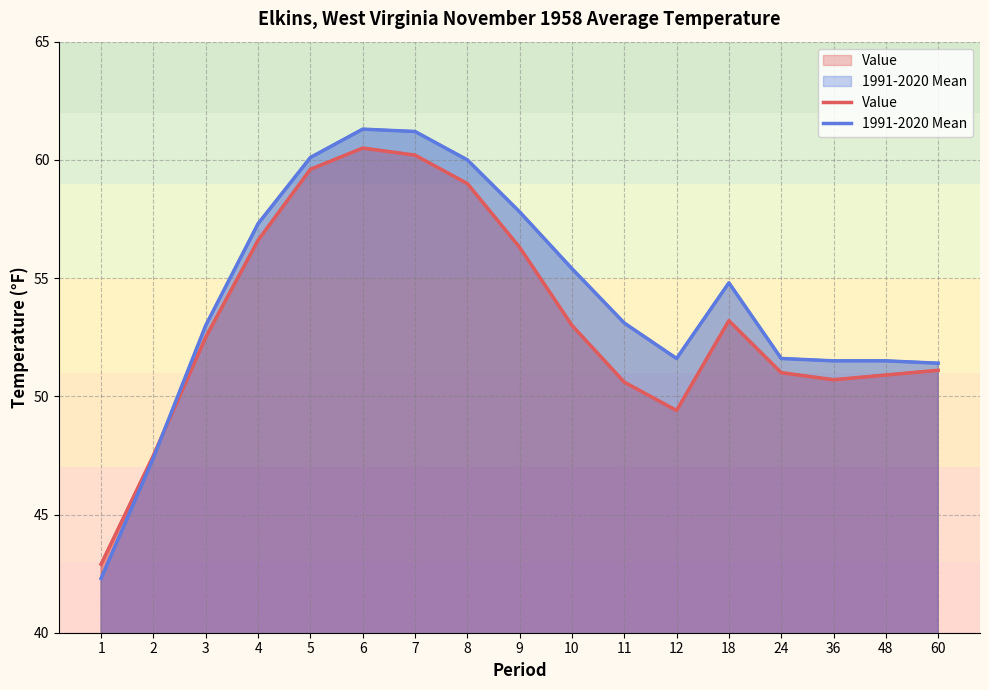

What is the total value across all series at 2?

94.9